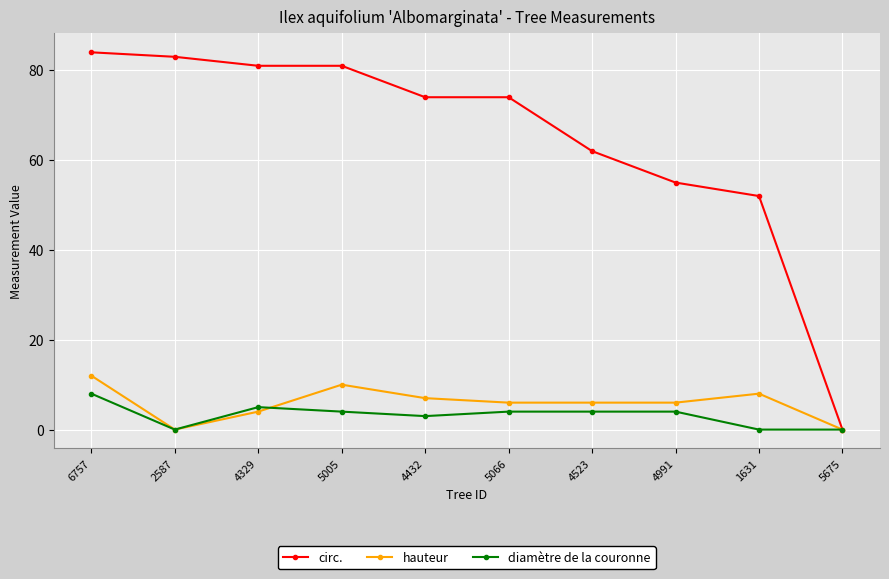

Where is the first local minimum for diamètre de la couronne?

2587